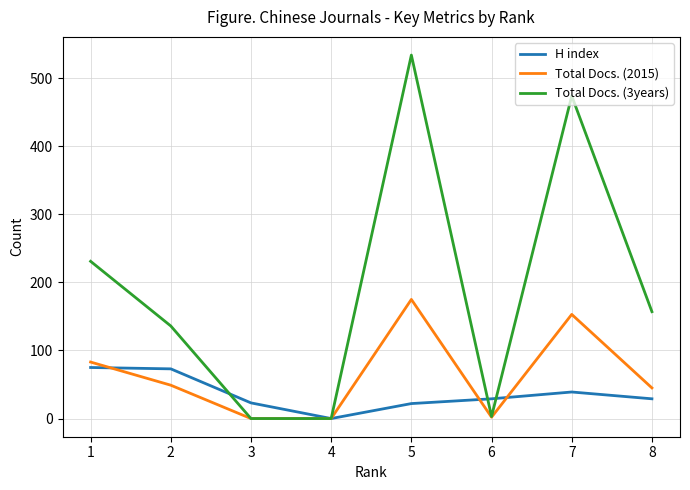

Which series has the largest total across all categories?

Total Docs. (3years)